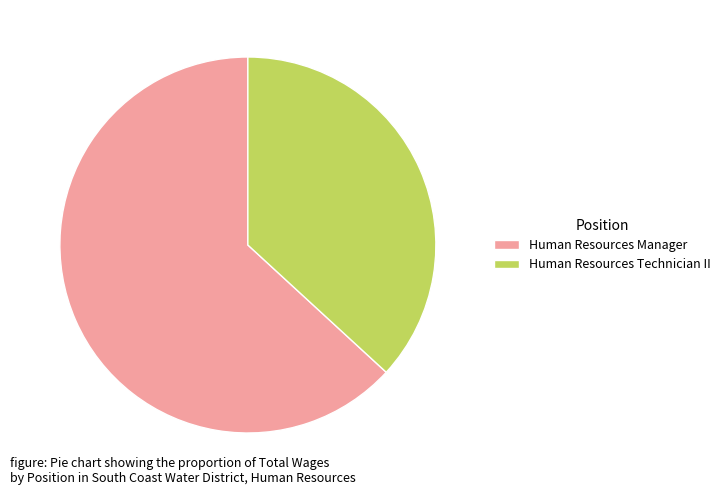

Count the number of slices in the pie.

2